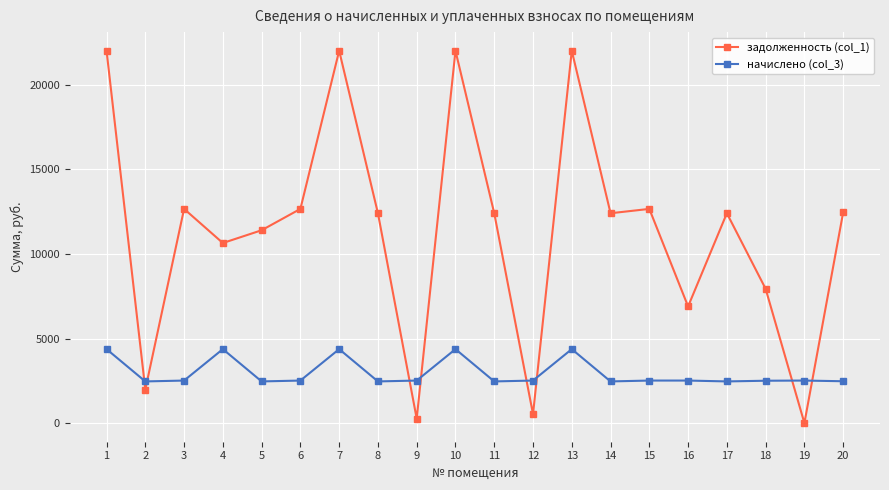

What is the greatest value displayed?

22007.8